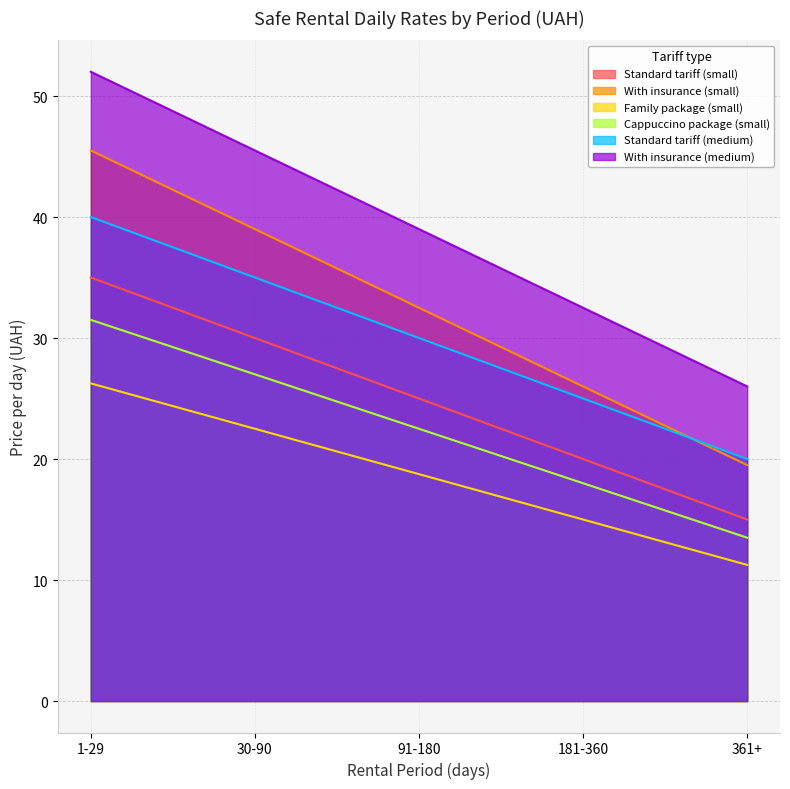

At which label is Standard tariff (small) closest to 25?

91-180